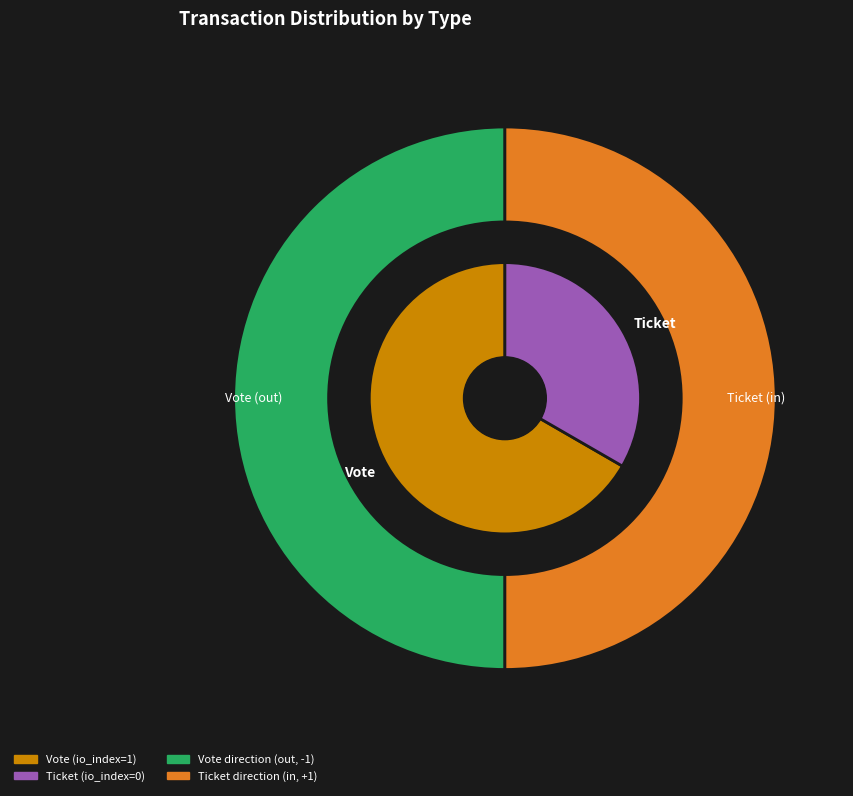

Rank the categories by value from highest to lowest.

Vote, Ticket